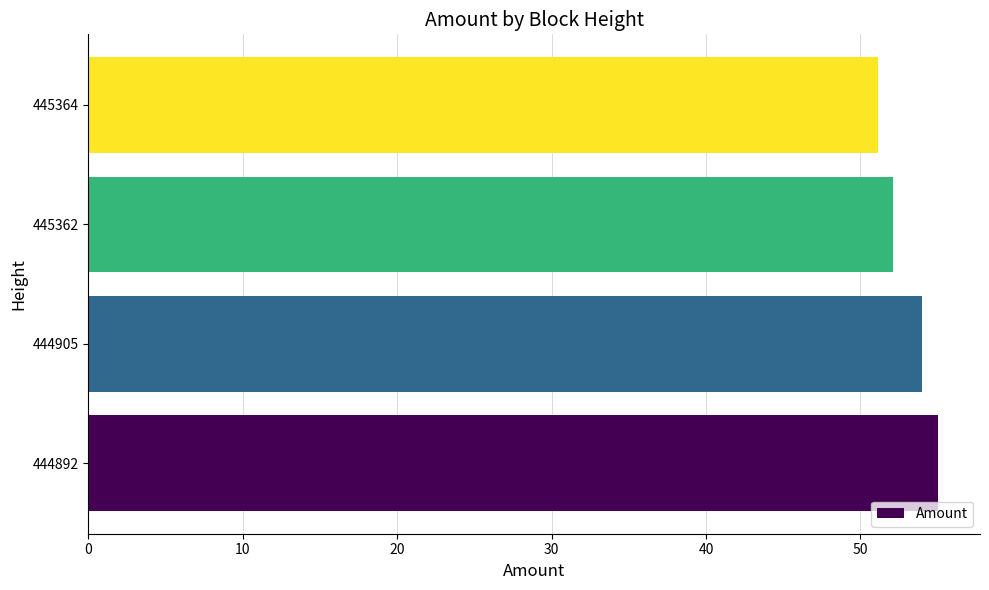

At which category does the chart reach its minimum across all series?

445364